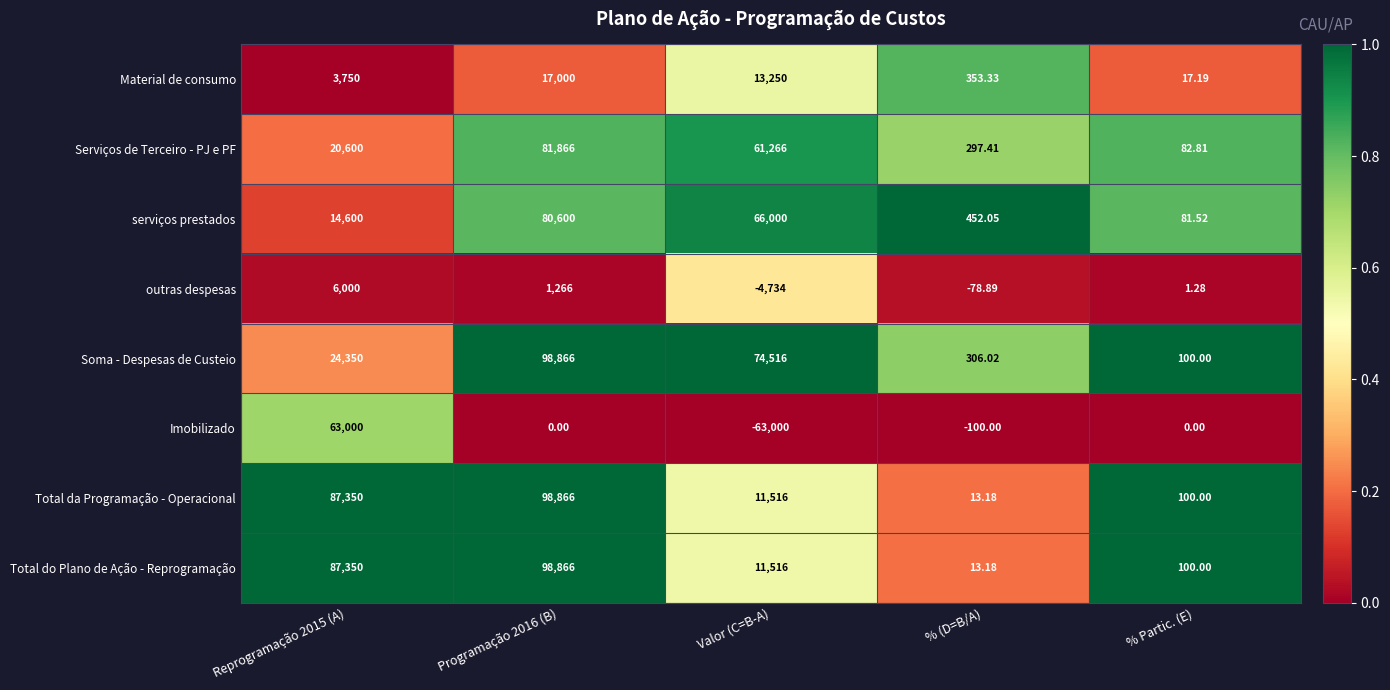

Which series has the widest spread of values?

Imobilizado